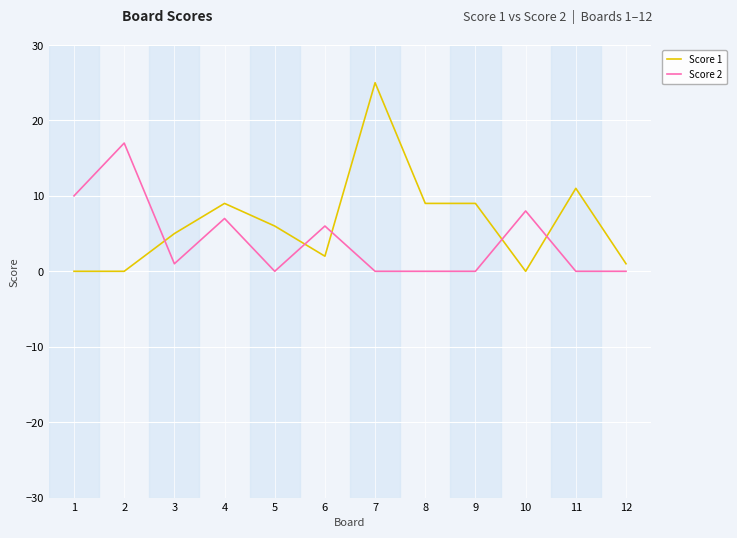

Does the chart have visible grid lines?

Yes